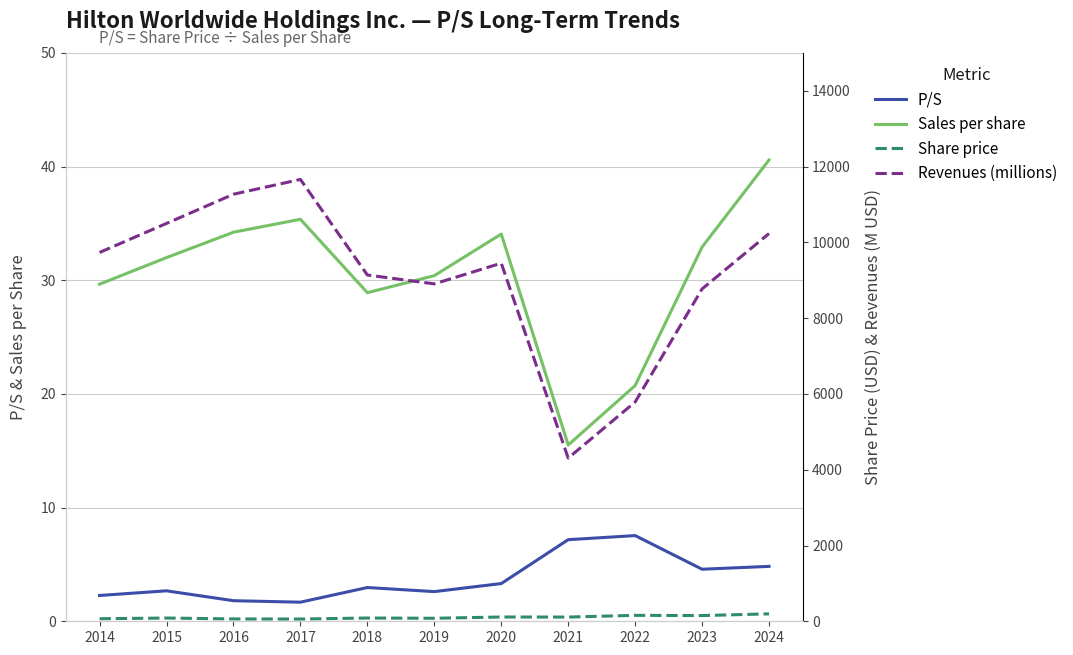

Which series has the largest range (max minus min)?

Revenues (millions)